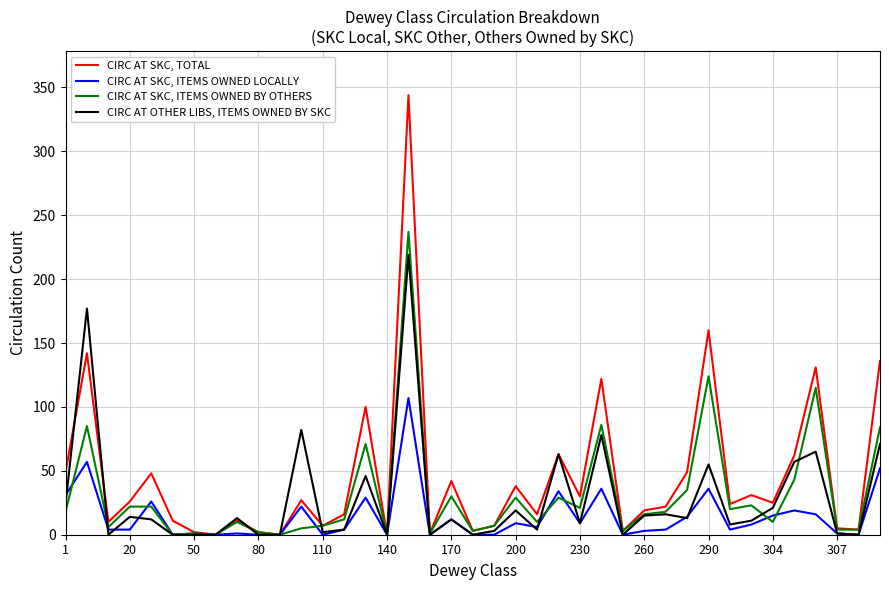

How many values in the CIRC AT OTHER LIBS, ITEMS OWNED BY SKC series are below 12?

19